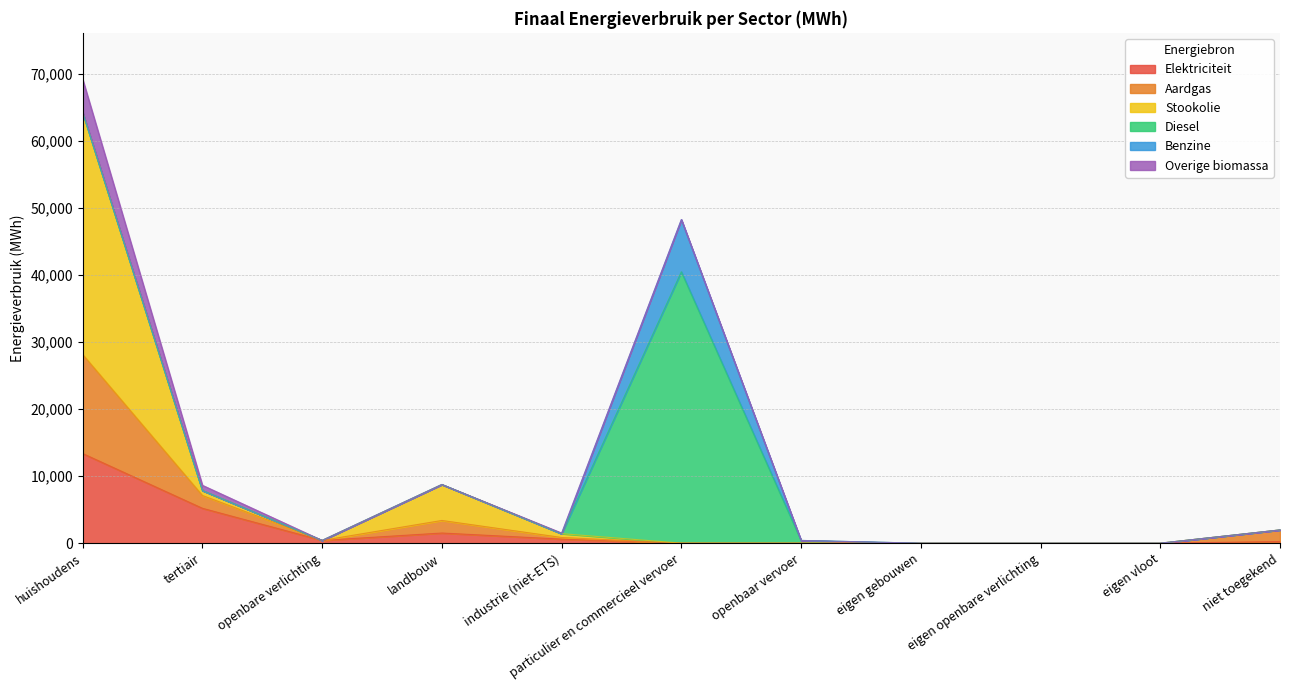

In Overige biomassa, how many points are lower than both neighbors (excluding endpoints)?

1